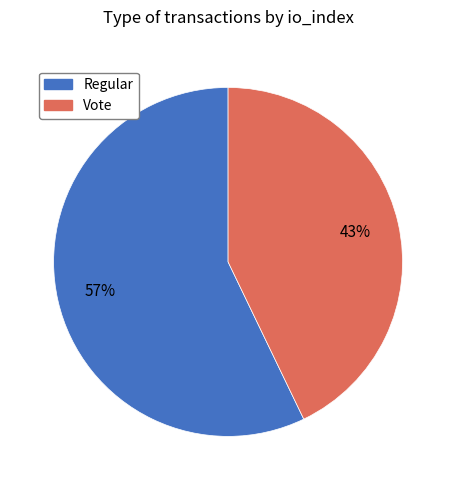

To the nearest percent, what portion does Vote represent?

43%